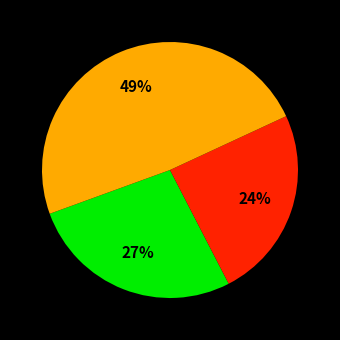

Is there a majority slice in this chart?

No